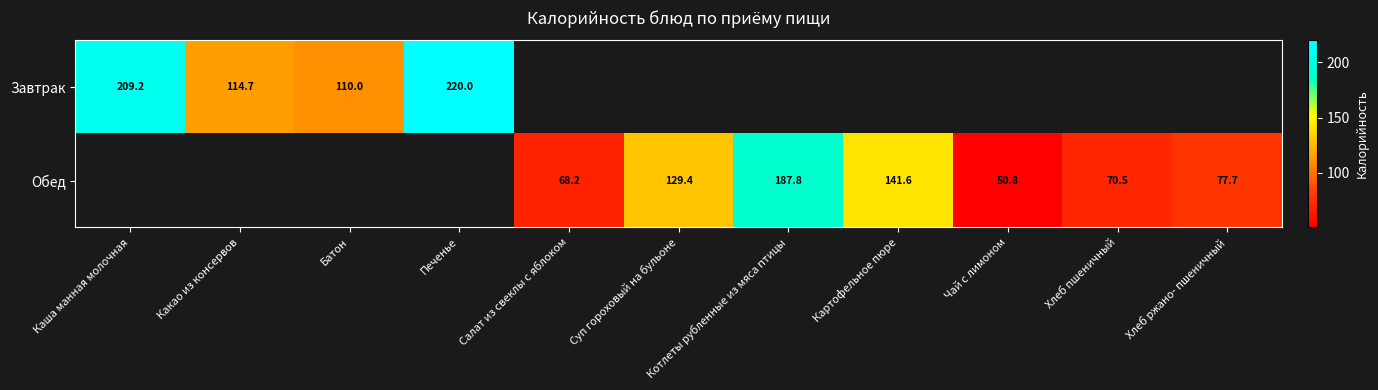

Count the number of categories in the chart.

11